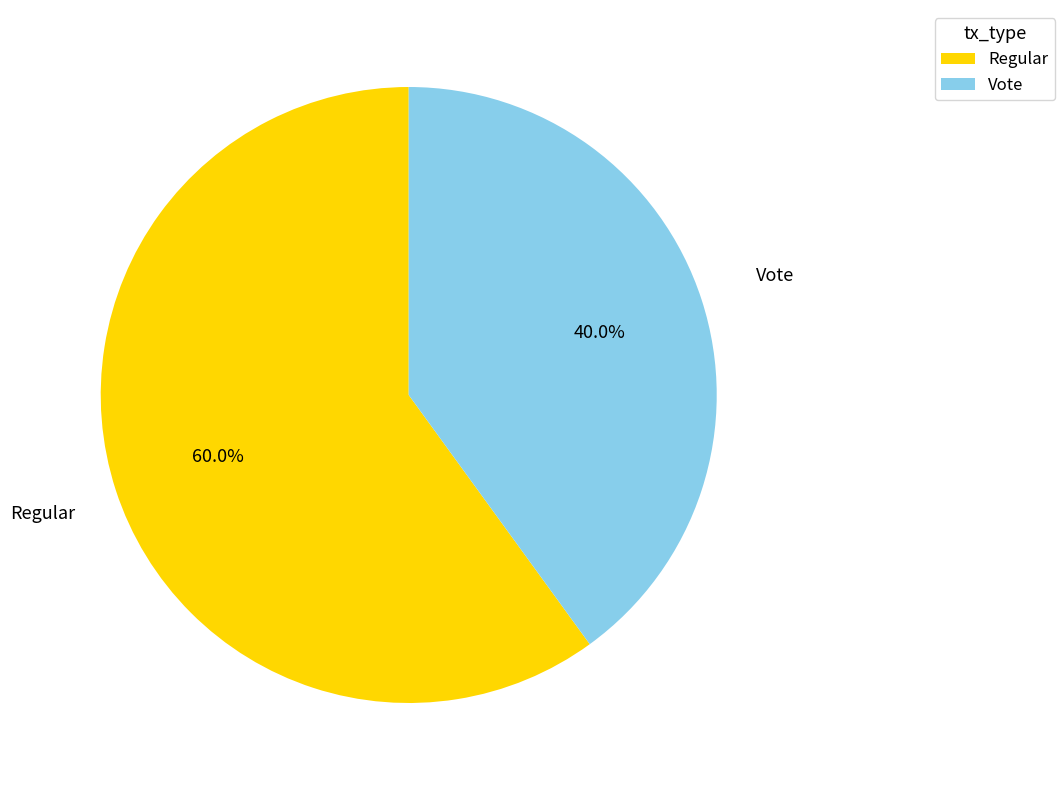

Rank the categories by value from lowest to highest.

Vote, Regular